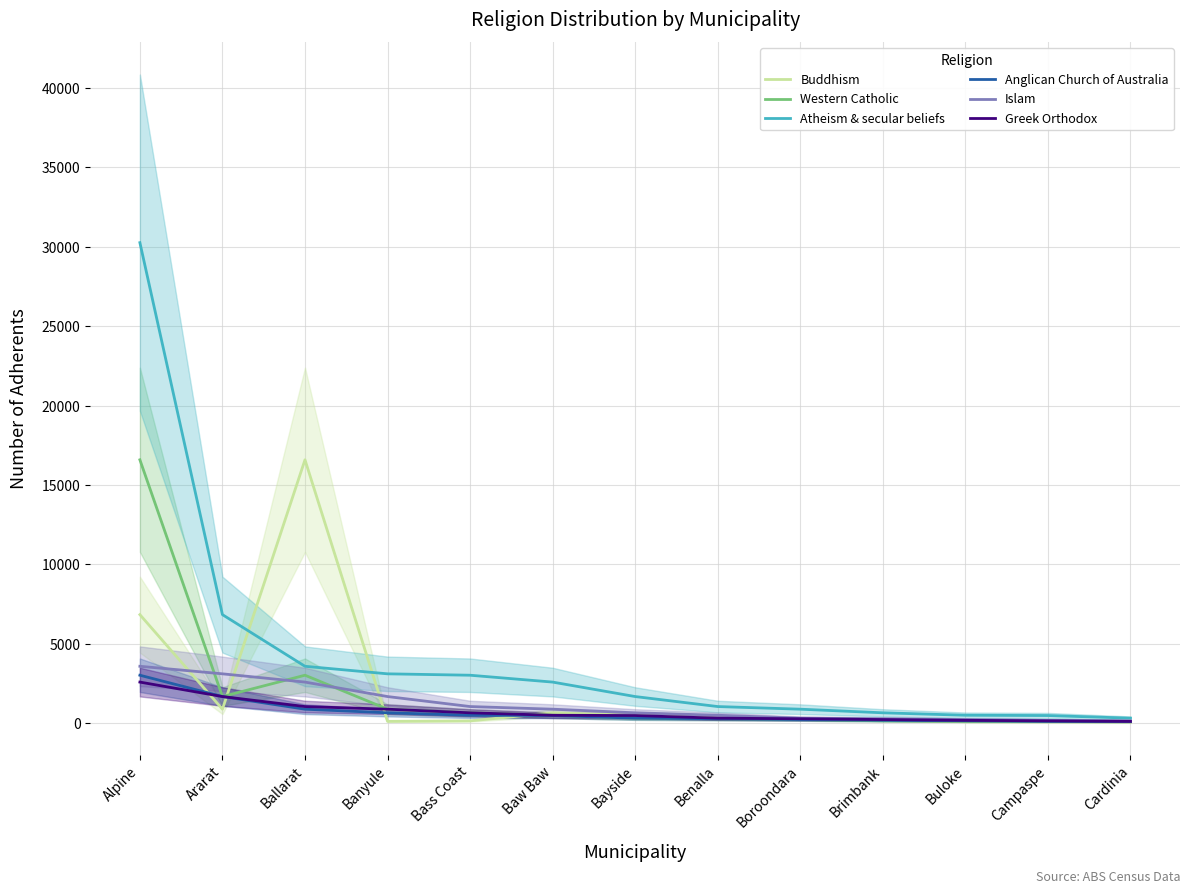

What is the average value of the Buddhism series?

2054